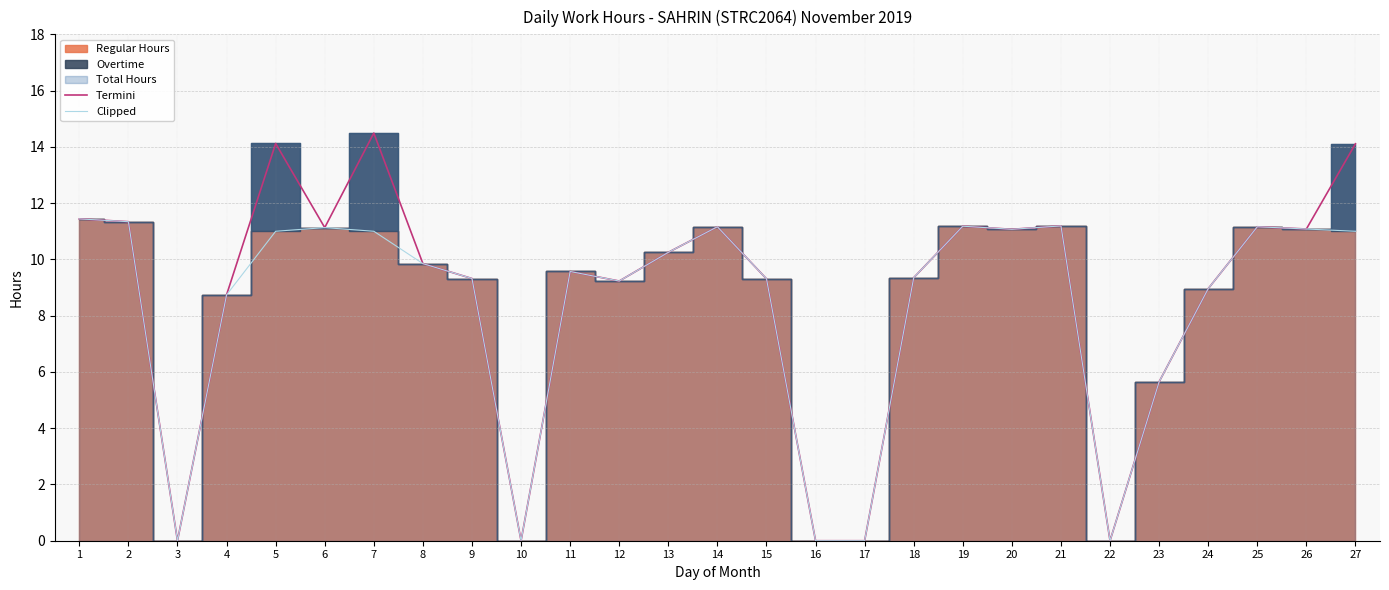

True or false: Termini and Clipped cross at least once.

False